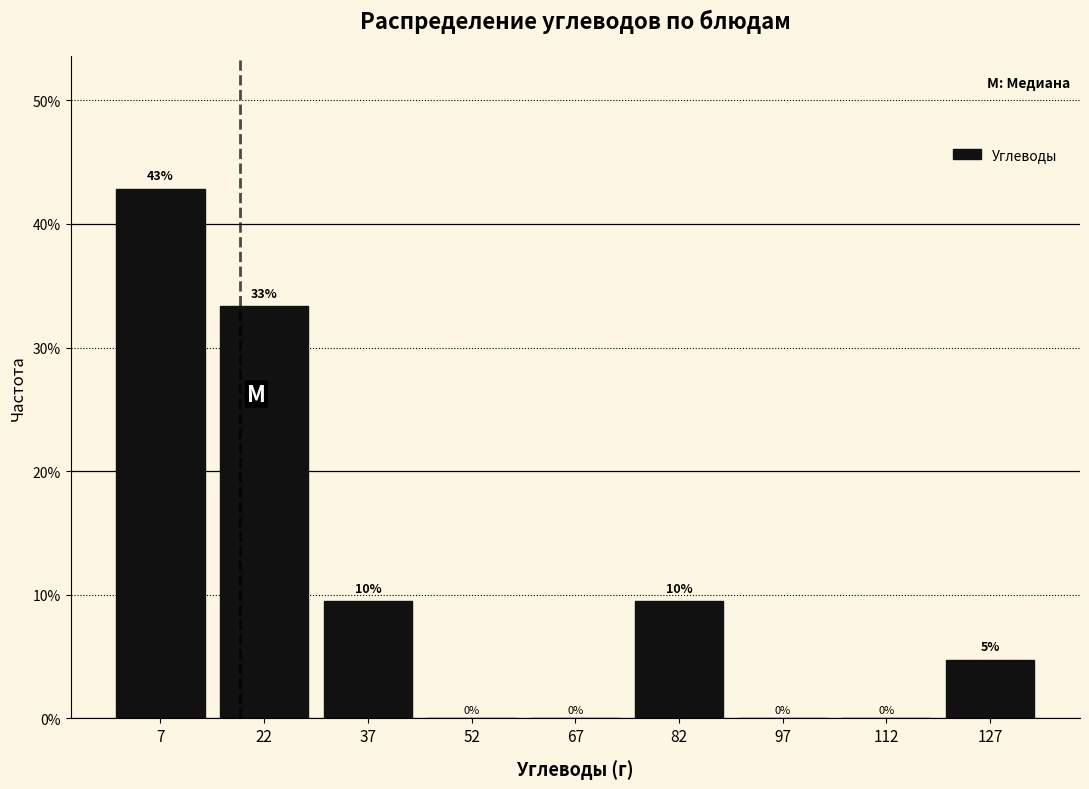

Over which range of the x-axis is the bar tallest?

0 to 15